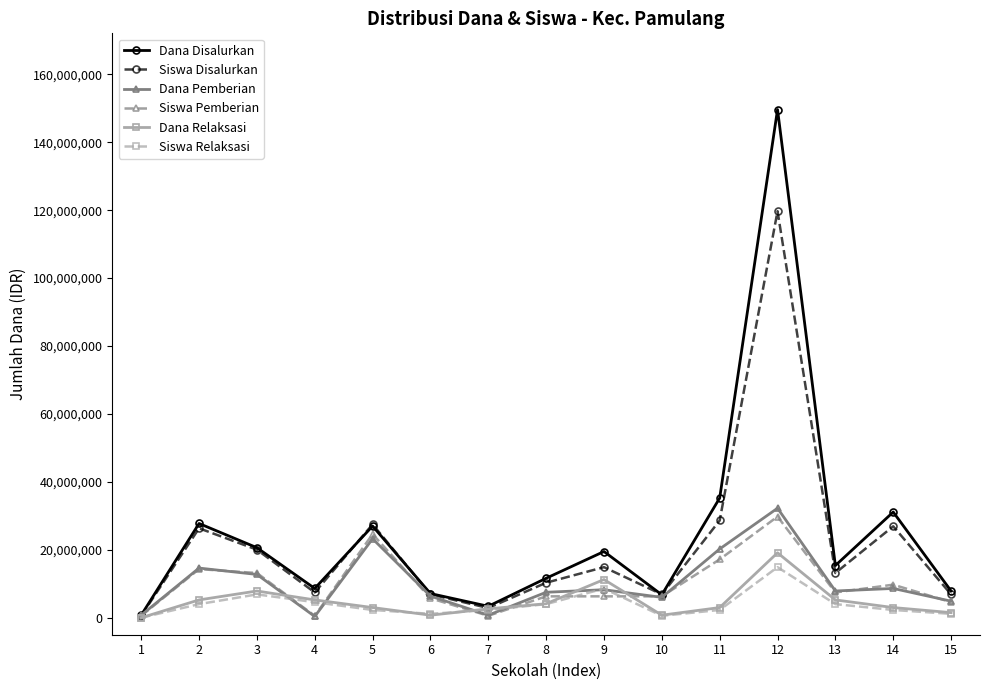

What is the maximum value shown in the chart?

149625000.0